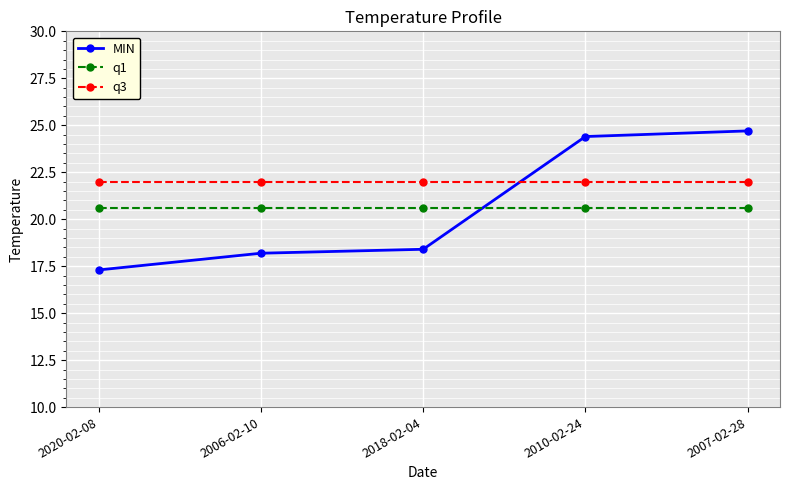

Reading left to right, list all the values displayed in this chart.

MIN: 2020-02-08=17.3	2006-02-10=18.2	2018-02-04=18.4	2010-02-24=24.4	2007-02-28=24.7
q1: 2020-02-08=20.6	2006-02-10=20.6	2018-02-04=20.6	2010-02-24=20.6	2007-02-28=20.6
q3: 2020-02-08=22.0	2006-02-10=22.0	2018-02-04=22.0	2010-02-24=22.0	2007-02-28=22.0